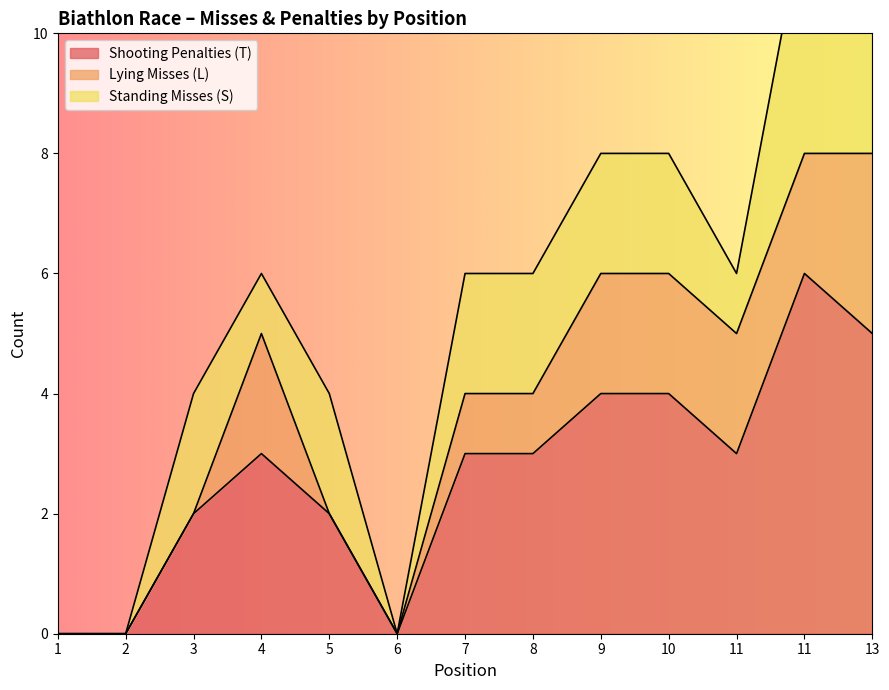

Is it true that Standing Misses (S) equals 0 at 4?

False